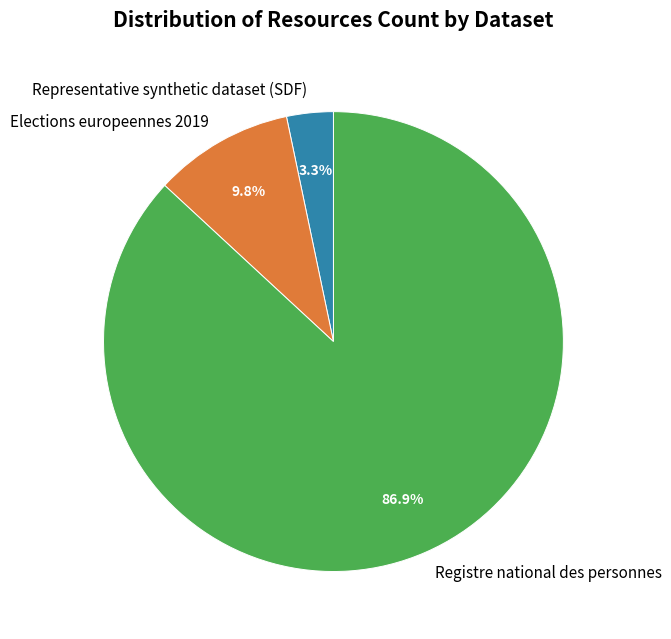

To the nearest percent, what percentage of the pie is Elections europeennes 2019?

10%